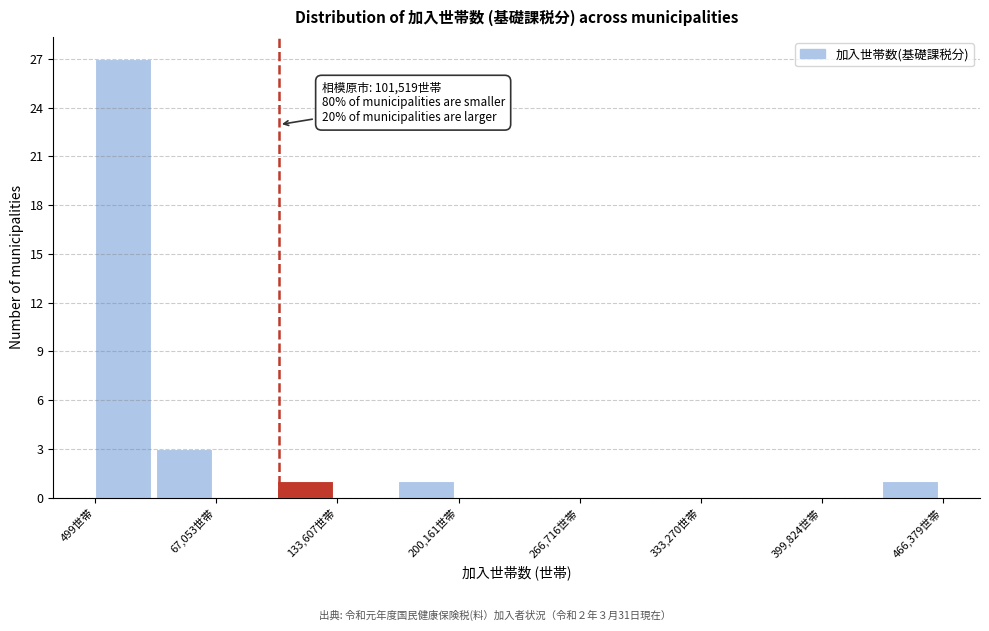

Read against the x-axis, roughly where is the centre of the tallest bar?

20000